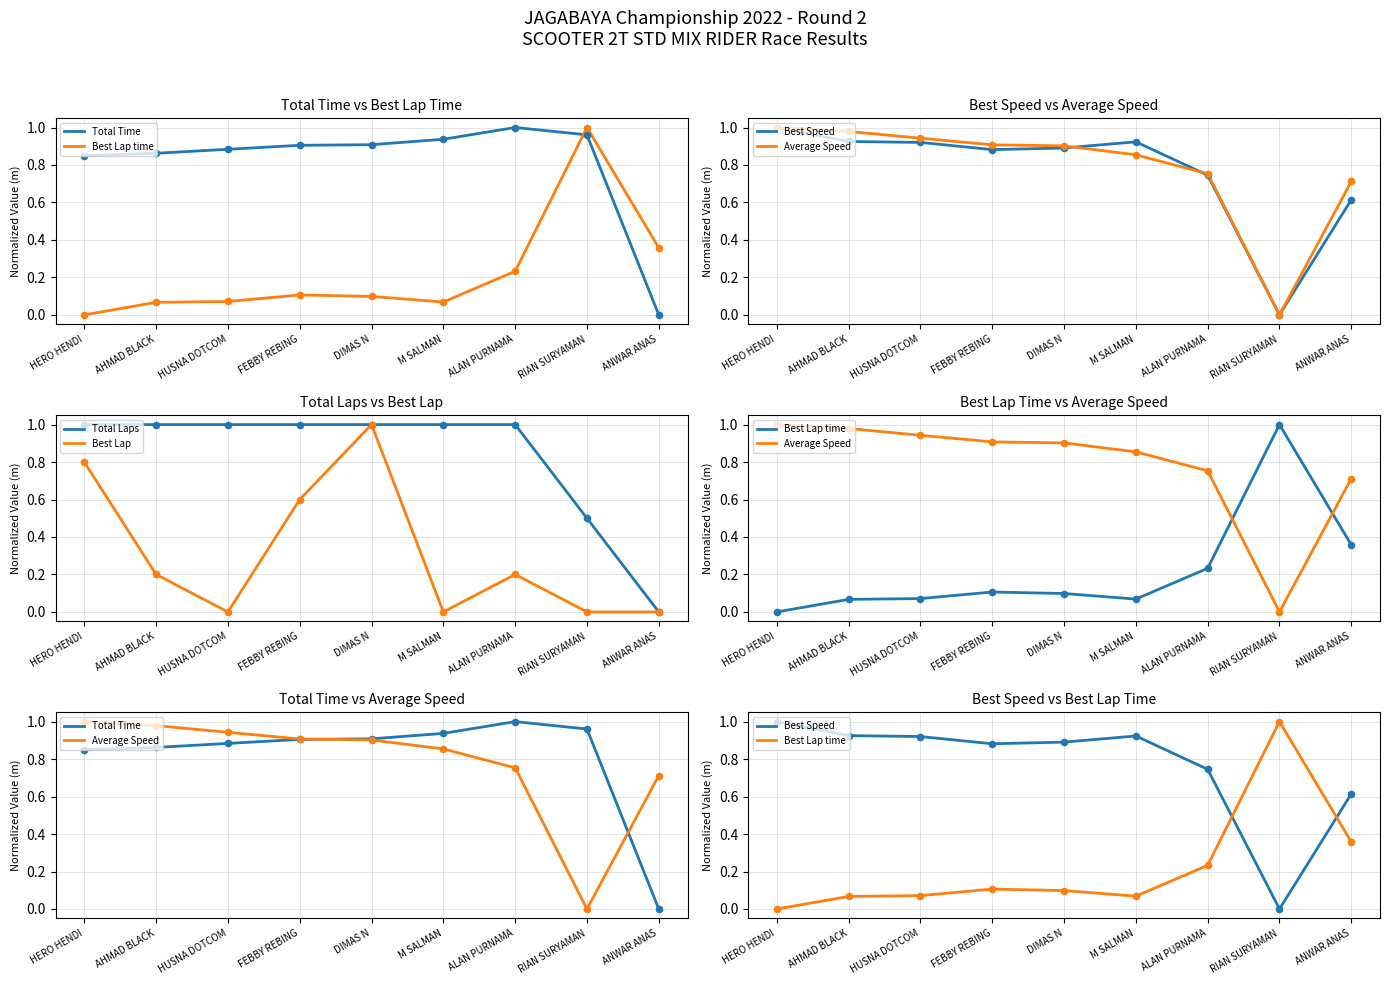

What is the total value across all series at DIMAS N?

4.8